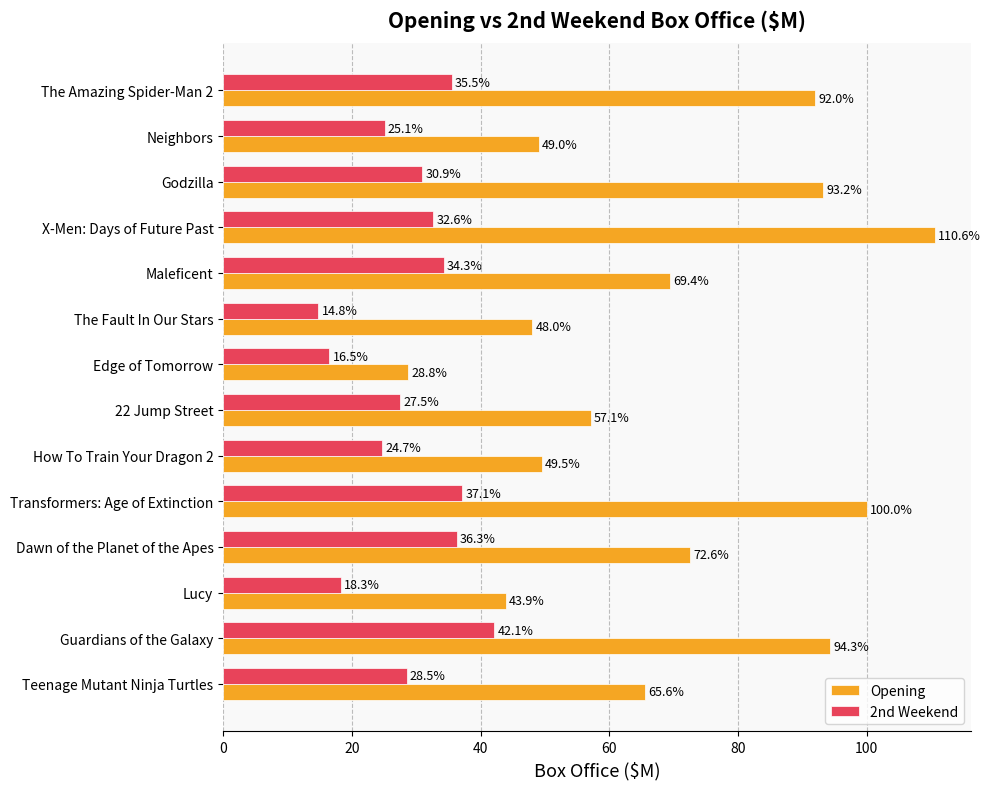

List the series in order of their overall mean, highest first.

Opening, 2nd Weekend